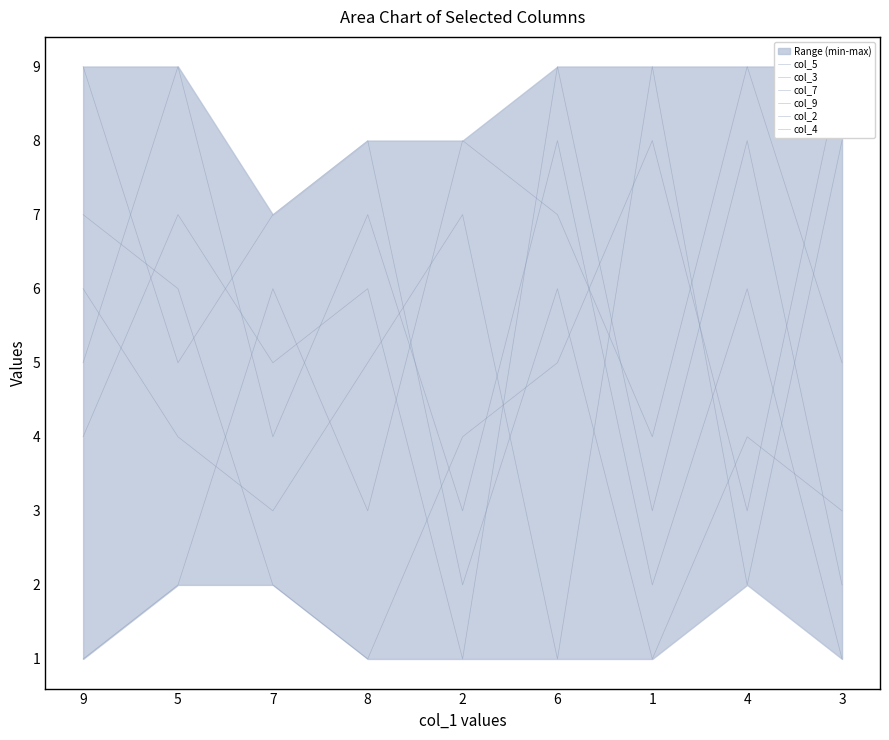

Which series has the widest spread of values?

col_5